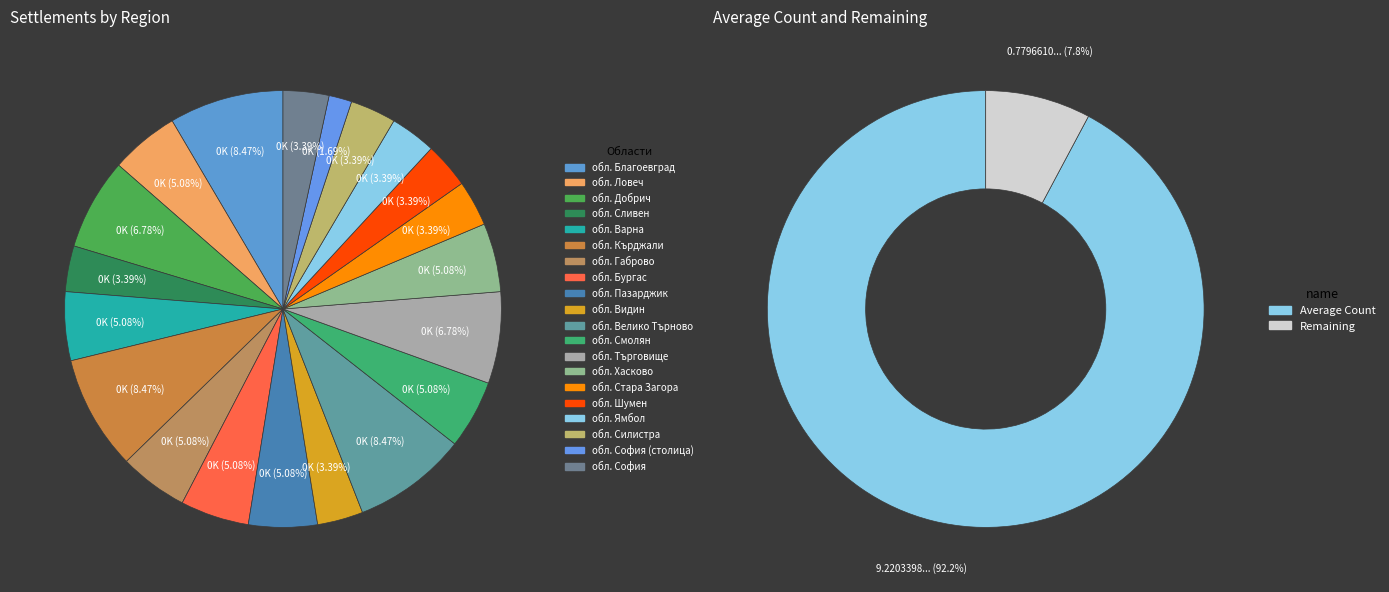

Combined, do обл. Кърджали and обл. Габрово account for over 50%?

No